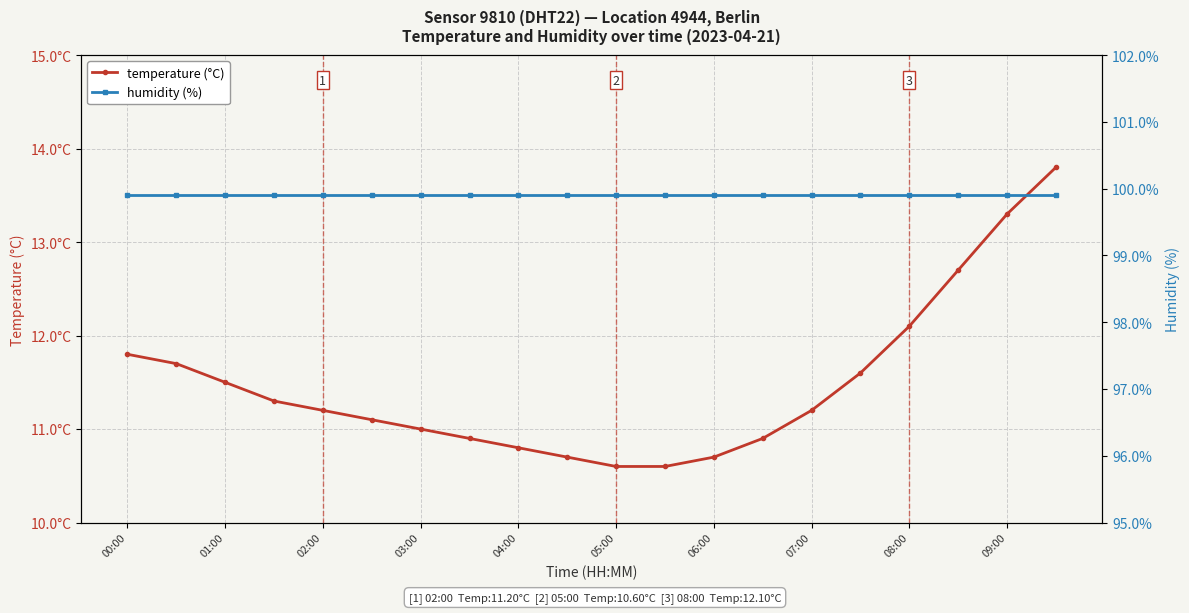

True or false: temperature (°C) has more than 0 interior local peaks.

False